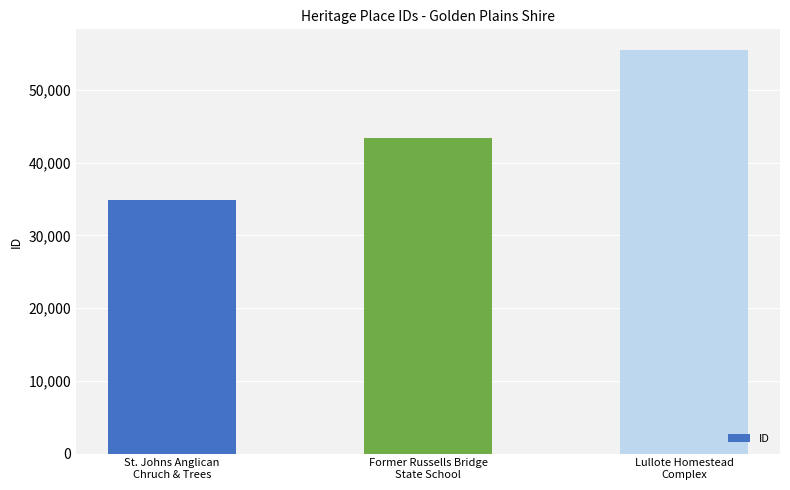

What is the maximum value shown in the chart?

55587